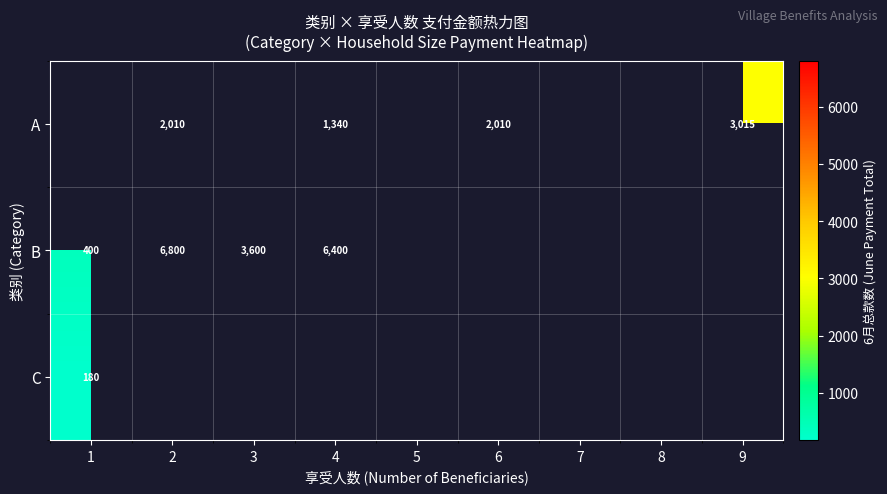

What is the greatest value displayed?

6800.0